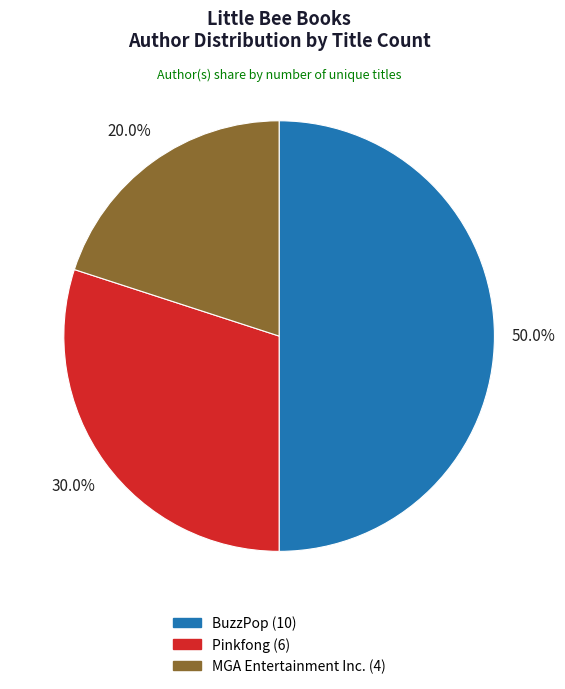

Which slice is the largest?

BuzzPop